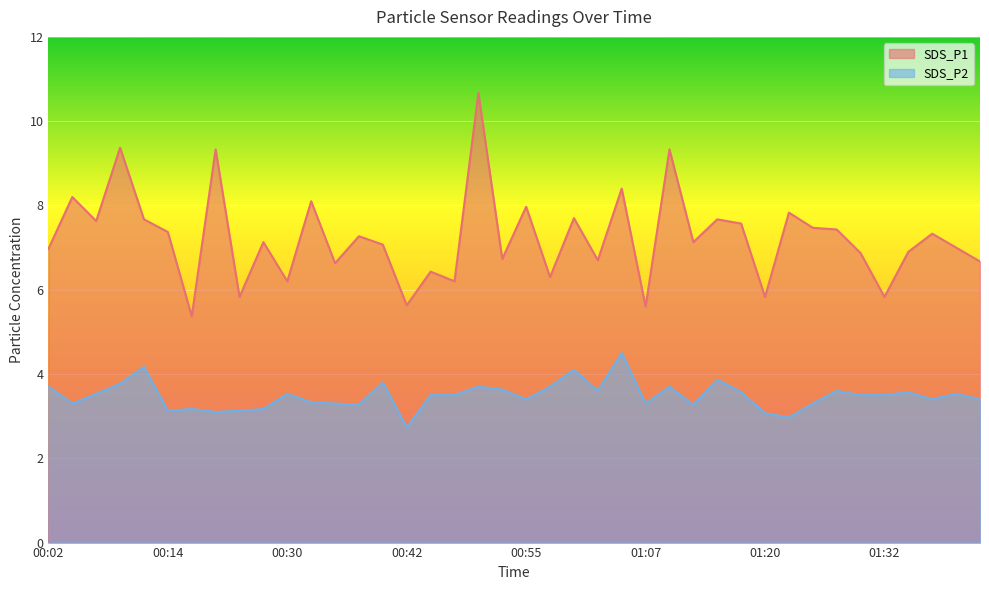

Reading left to right, list all the values displayed in this chart.

SDS_P1: 00:02=7.0	00:04=8.2	00:07=7.6	00:09=9.4	00:12=7.7	00:14=7.4	00:17=5.4	00:22=9.3	00:25=5.8	00:27=7.1	00:30=6.2	00:32=8.1	00:35=6.6	00:37=7.3	00:40=7.1	00:42=5.6	00:45=6.4	00:47=6.2	00:50=10.7	00:52=6.7	00:55=8.0	00:57=6.3	01:00=7.7	01:02=6.7	01:05=8.4	01:07=5.6	01:10=9.3	01:12=7.1	01:15=7.7	01:17=7.6	01:20=5.8	01:22=7.8	01:25=7.5	01:27=7.4	01:29=6.9	01:32=5.8	01:34=6.9	01:37=7.3	01:39=7.0	01:42=6.7
SDS_P2: 00:02=3.7	00:04=3.3	00:07=3.5	00:09=3.8	00:12=4.2	00:14=3.1	00:17=3.2	00:22=3.1	00:25=3.1	00:27=3.2	00:30=3.5	00:32=3.3	00:35=3.3	00:37=3.3	00:40=3.8	00:42=2.7	00:45=3.5	00:47=3.5	00:50=3.7	00:52=3.6	00:55=3.4	00:57=3.7	01:00=4.1	01:02=3.6	01:05=4.5	01:07=3.3	01:10=3.7	01:12=3.3	01:15=3.9	01:17=3.6	01:20=3.1	01:22=3.0	01:25=3.3	01:27=3.6	01:29=3.5	01:32=3.5	01:34=3.6	01:37=3.4	01:39=3.5	01:42=3.4